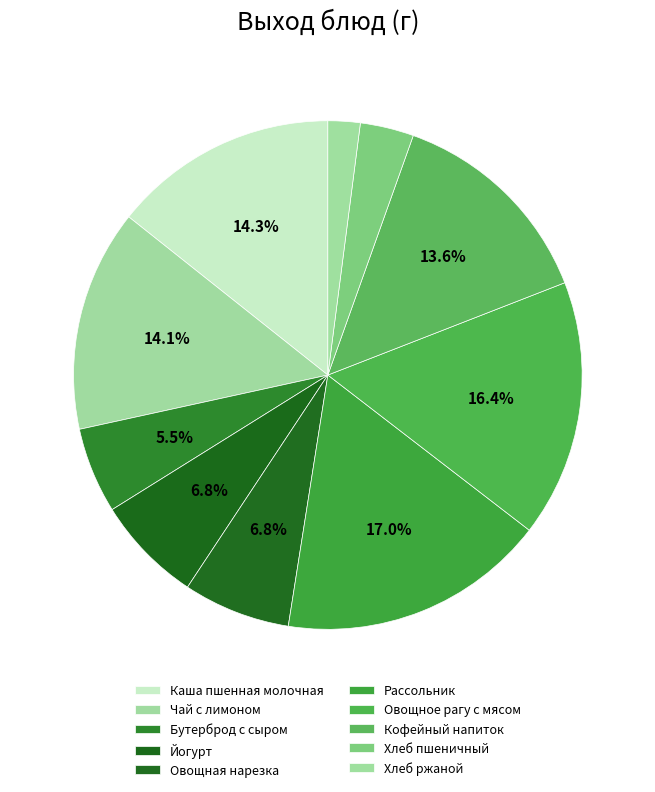

What is the ratio of the value at Йогурт to the value at Хлеб пшеничный?

2.0